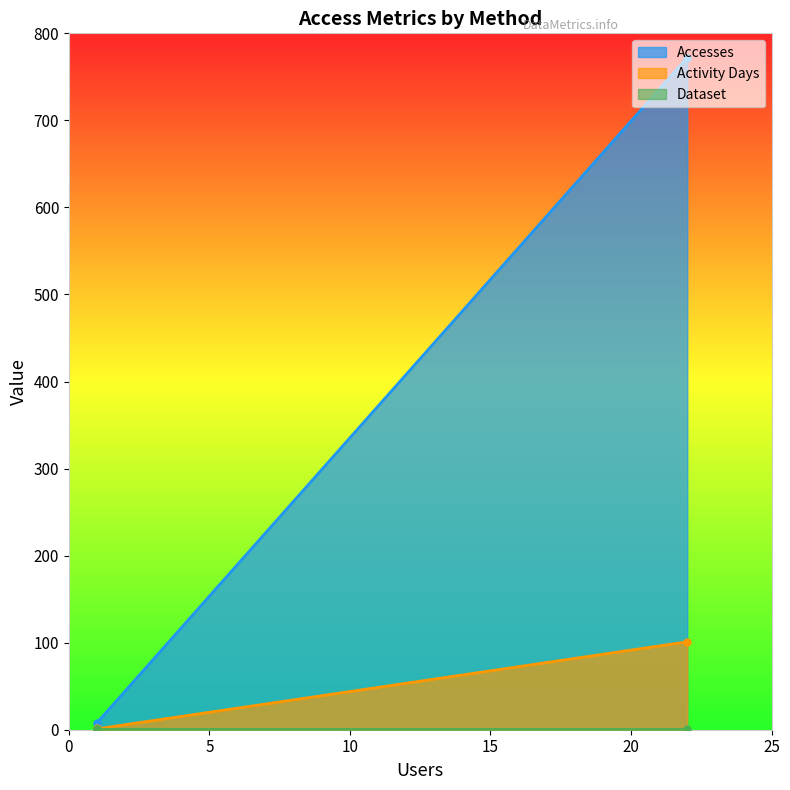

What are all the series names shown in the legend?

Accesses, Activity Days, Dataset